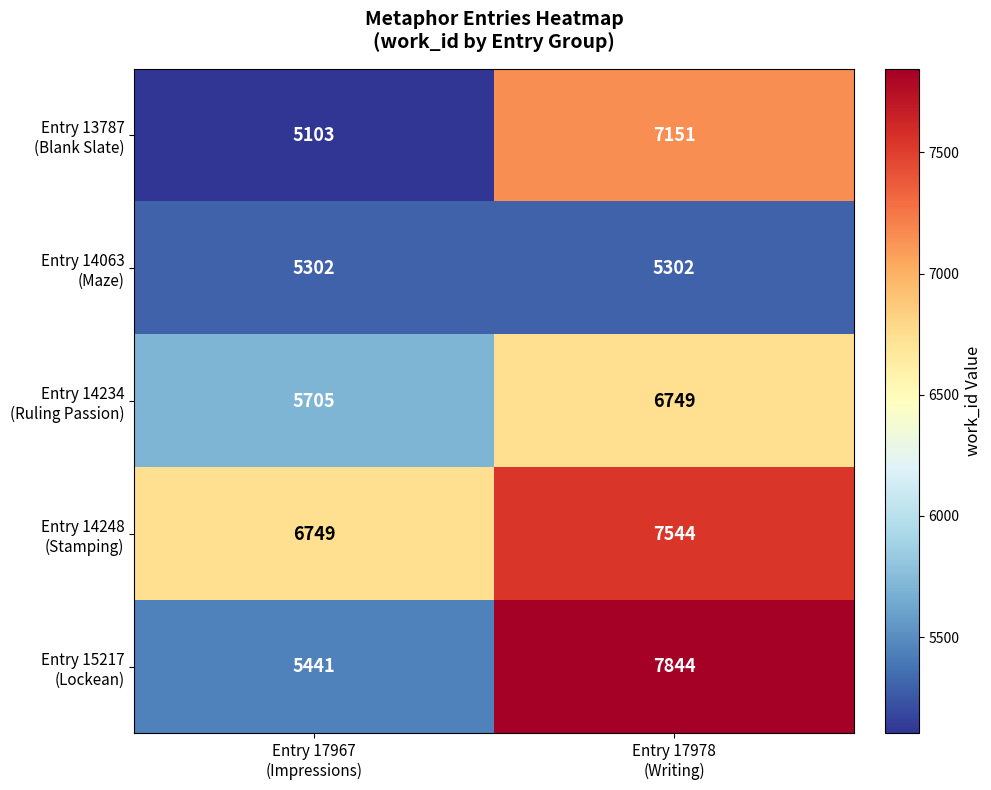

What is the maximum value shown in the chart?

7844